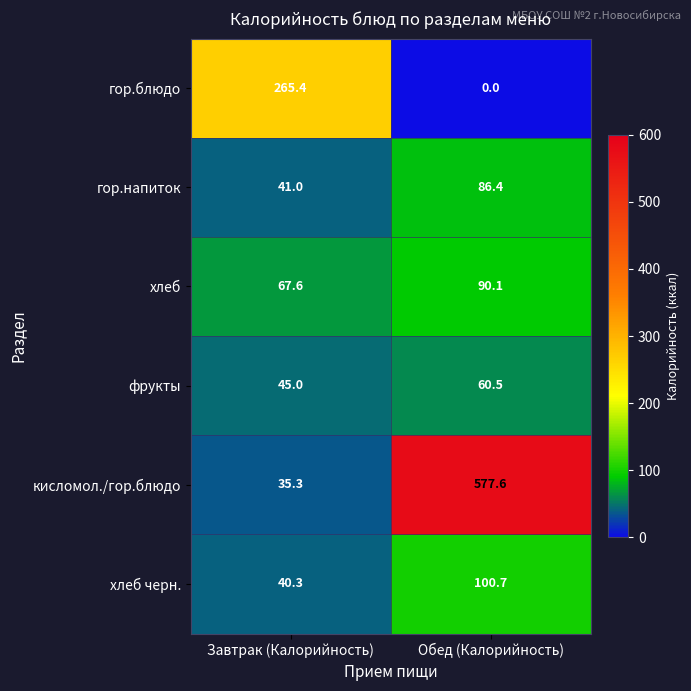

Count the number of categories in the chart.

2